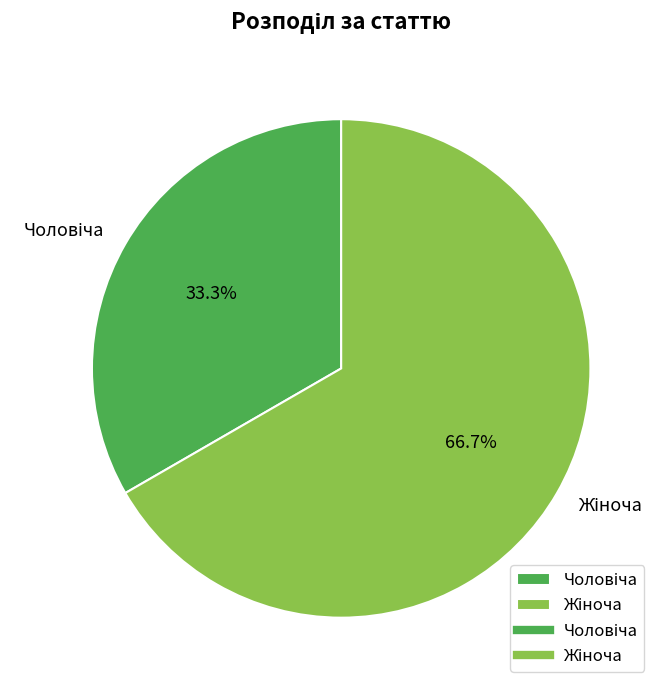

Is there any slice that represents more than half of the pie?

Yes